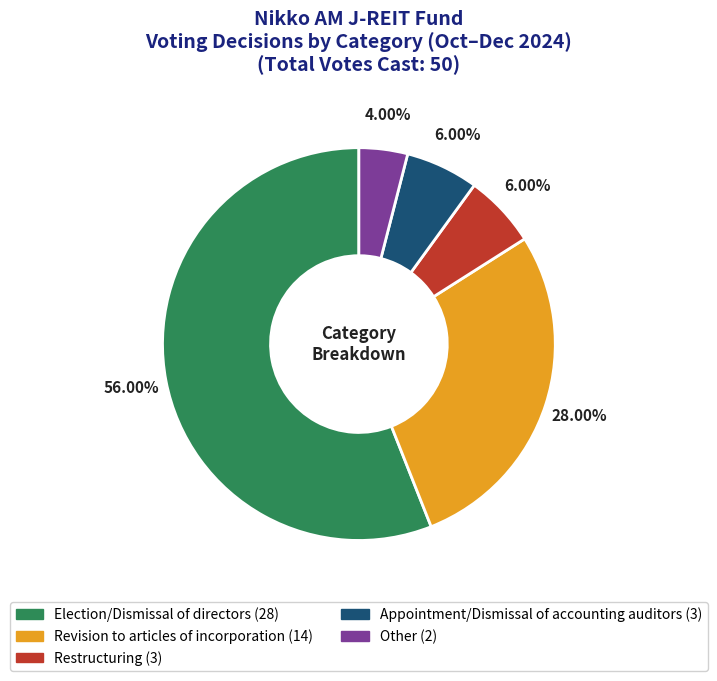

What percentage is the Restructuring slice, to the nearest percent?

6%